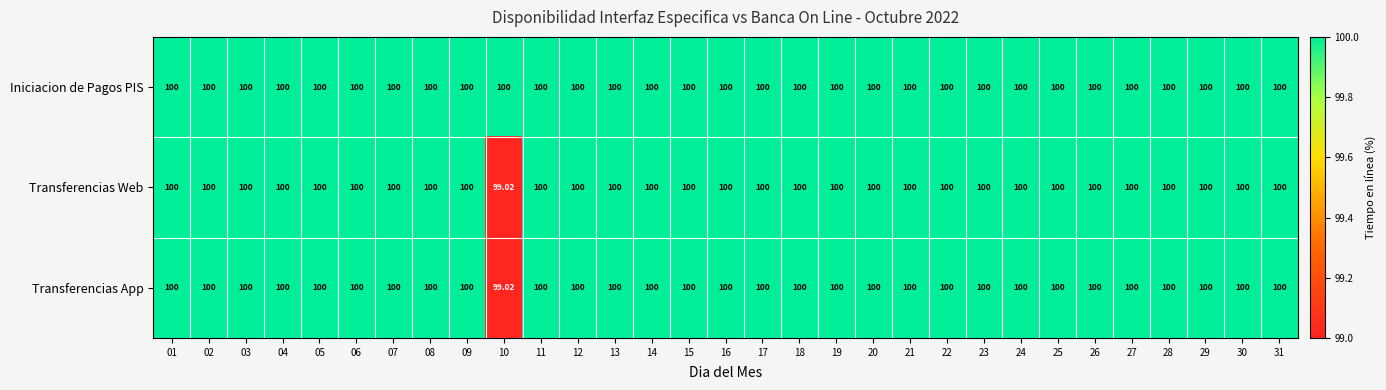

Which has a higher value, 23 or 07?

23